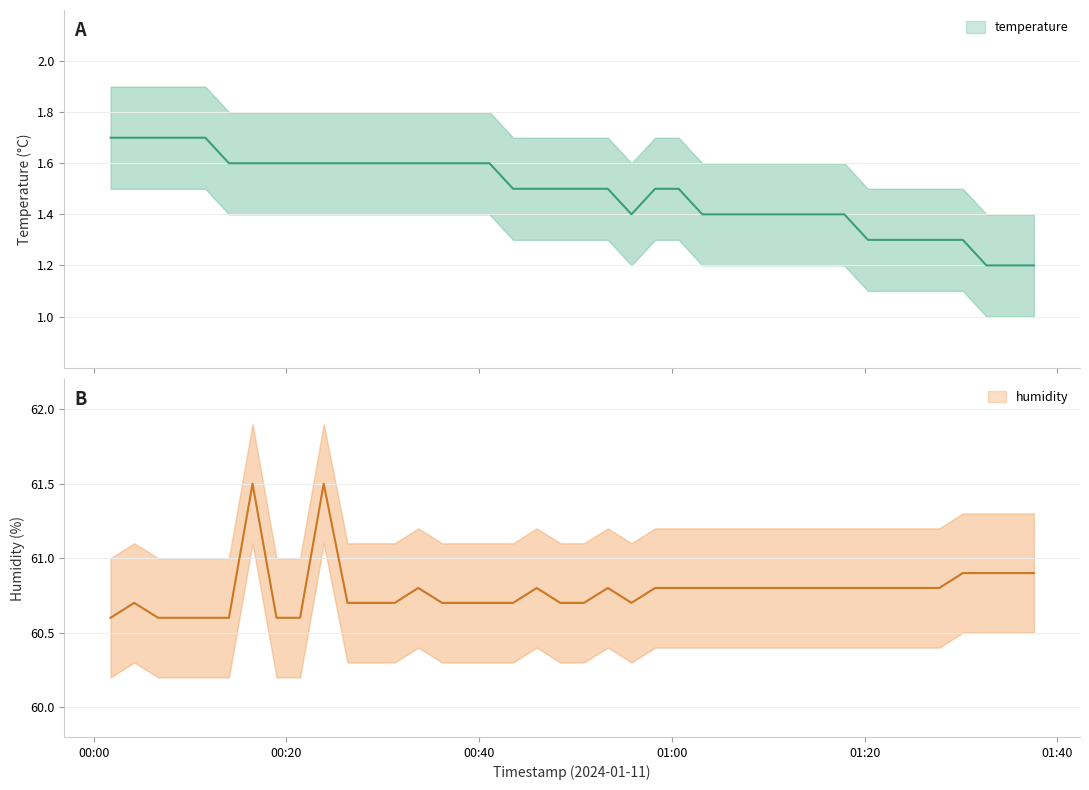

What is the value of the humidity point at the 22nd from the left?

60.8